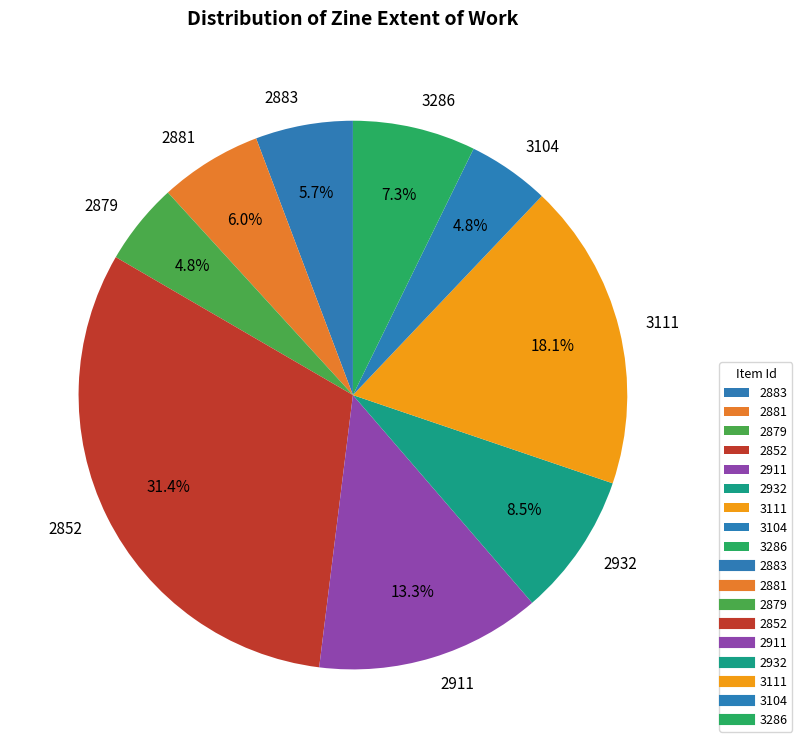

Does 2932 represent more than half of the total?

No